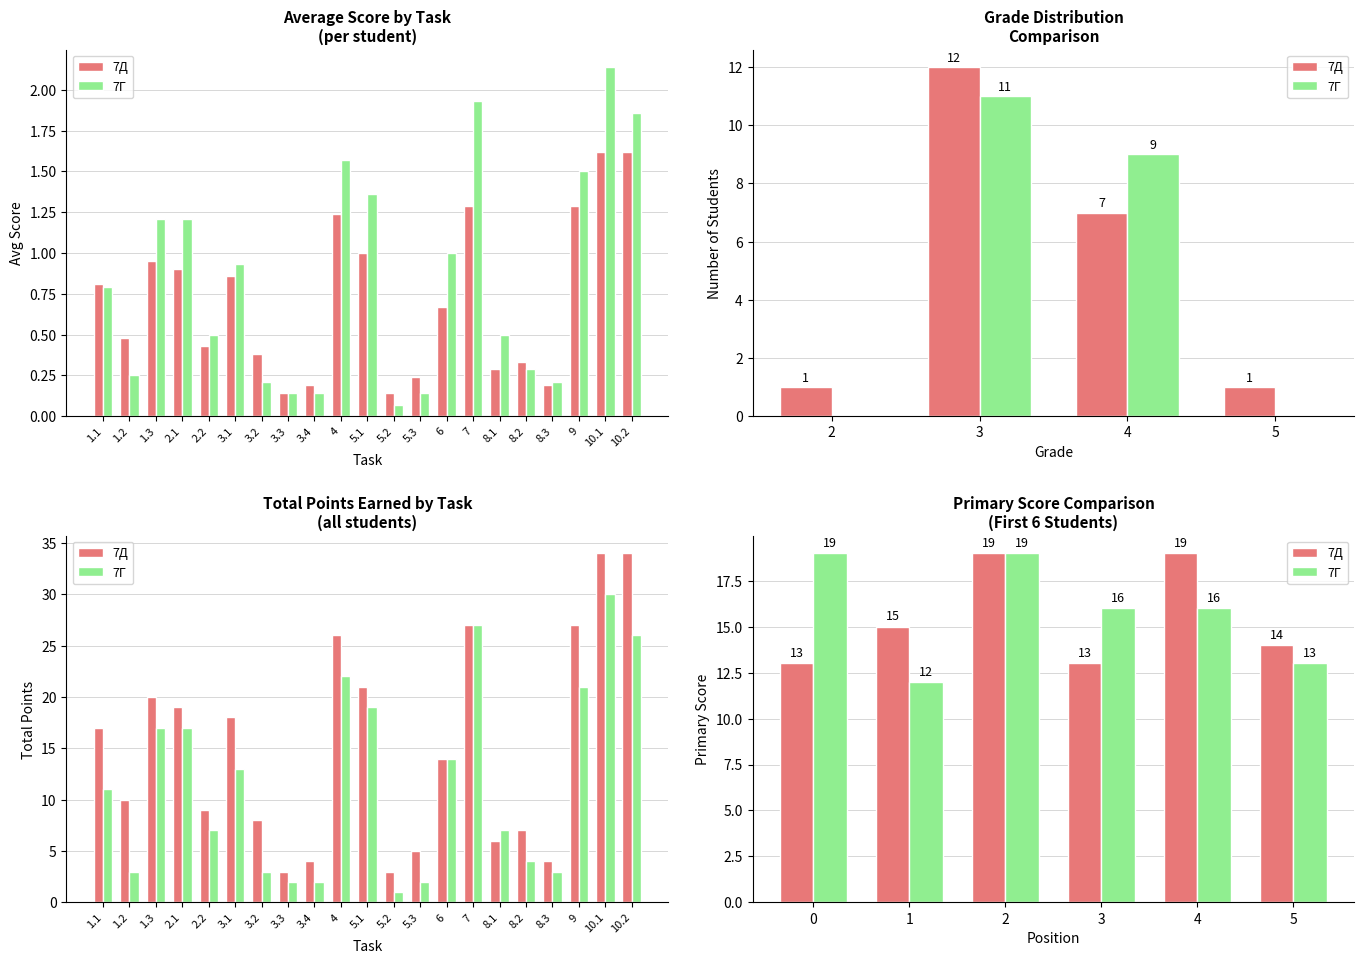

What is the difference between the maximum and minimum values in the 7Д series?

6